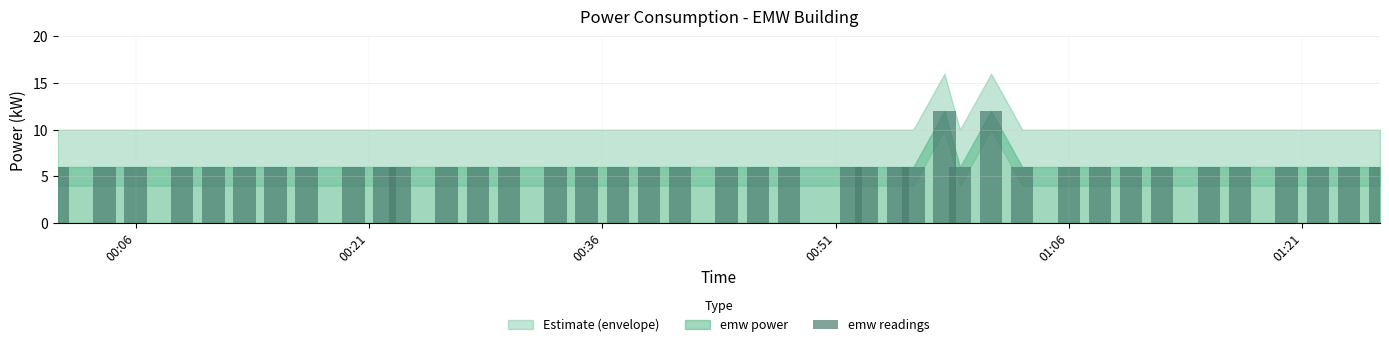

Reading left to right, transcribe all the data shown in this chart.

6	6	6	6	6	6	6	6	6	6	6	6	6	6	6	6	6	6	6	6	6	6	6	6	6	6	12	6	12	6	6	6	6	6	6	6	6	6	6	6